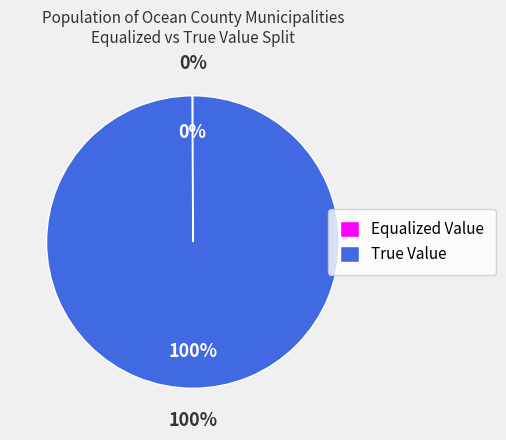

What portion of the pie excludes OCEAN GATE BORO?

99.9%